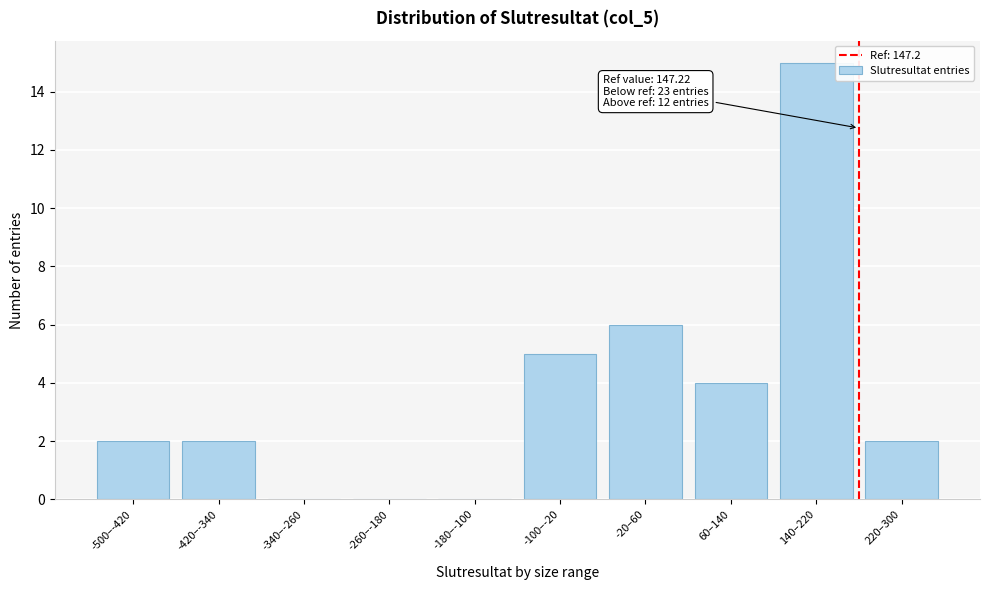

Reading left to right, extract all data points from this chart.

-500–-420=2	-420–-340=2	-340–-260=0	-260–-180=0	-180–-100=0	-100–-20=5	-20–60=6	60–140=4	140–220=15	220–300=2